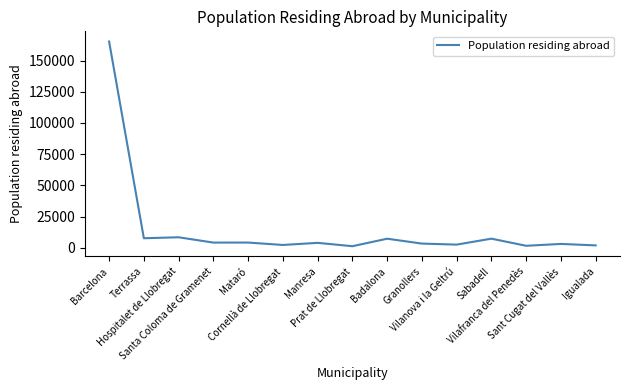

What is the difference between the values at Hospitalet de Llobregat and Terrassa?

779